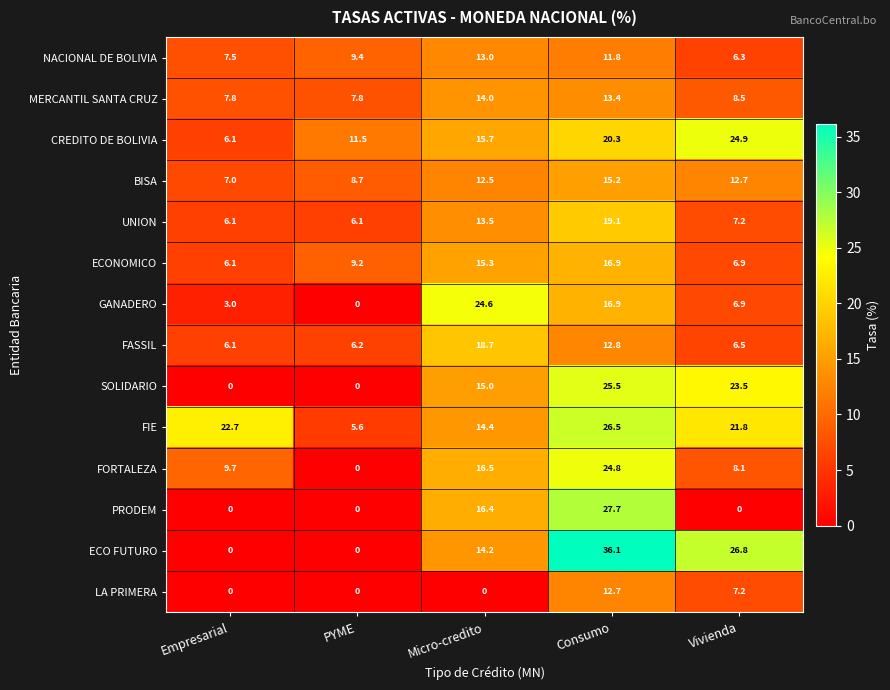

At how many categories does at least one series exceed 35?

1